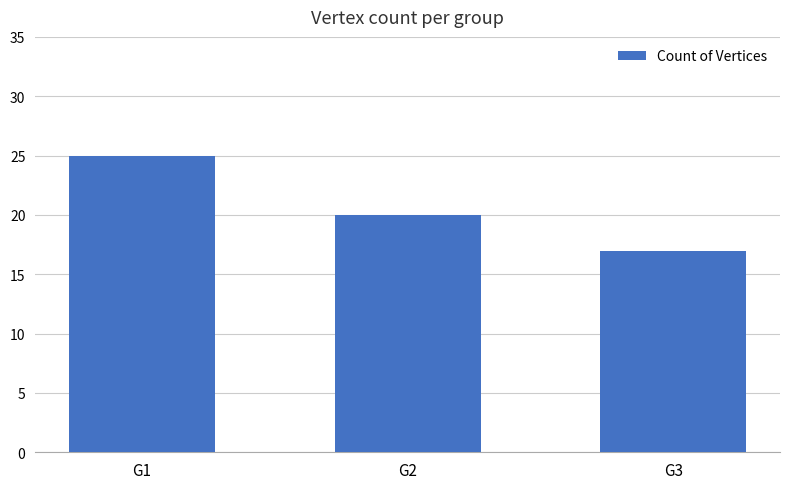

Count the number of categories in the chart.

3